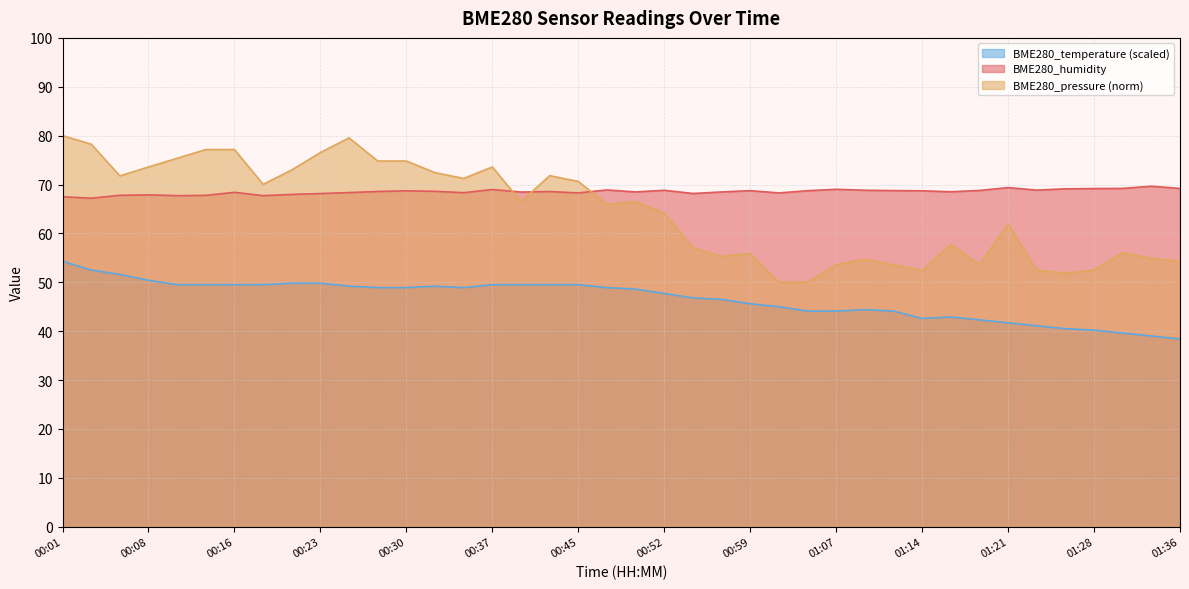

At which category is the sum across all series the highest?

00:01